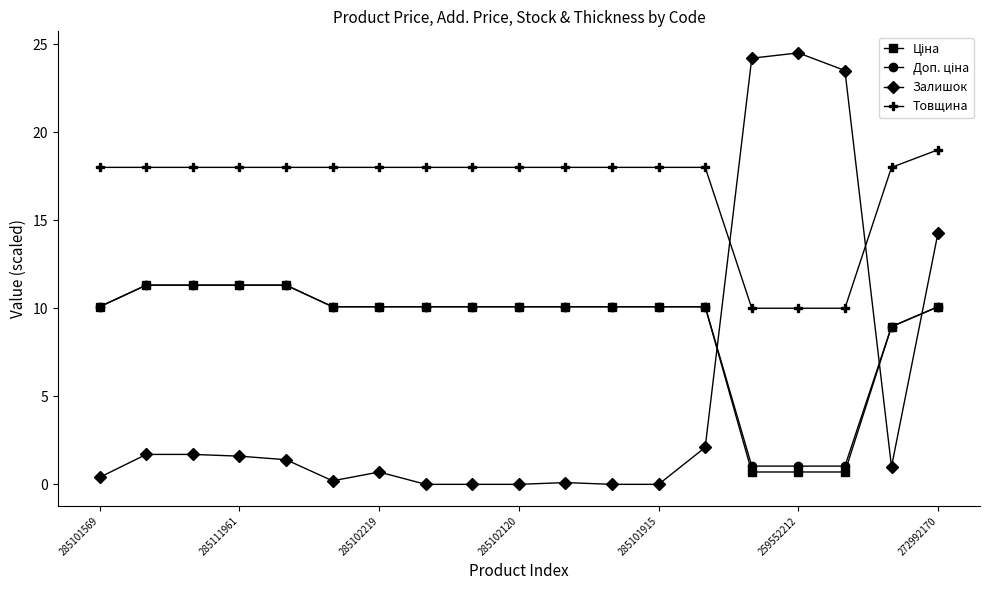

After their last crossing, which series has the higher values: Залишок or Товщина?

Товщина